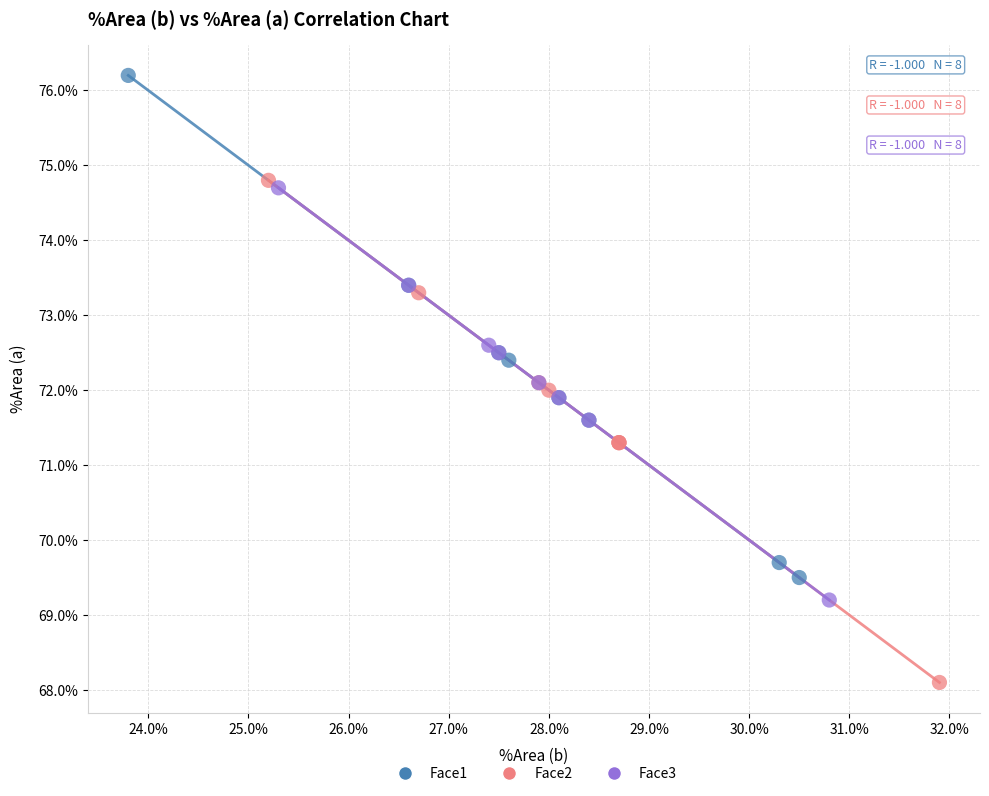

What are all the series names shown in the legend?

Face1, Face2, Face3